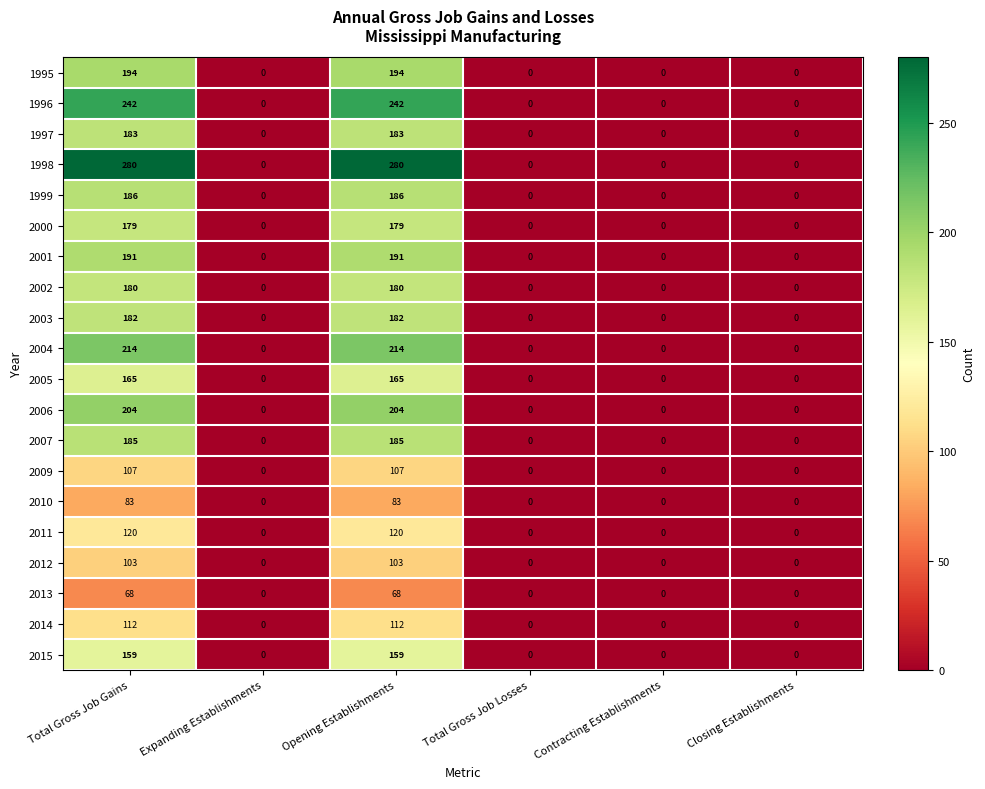

How many 1997 values are between 0 and 183?

6